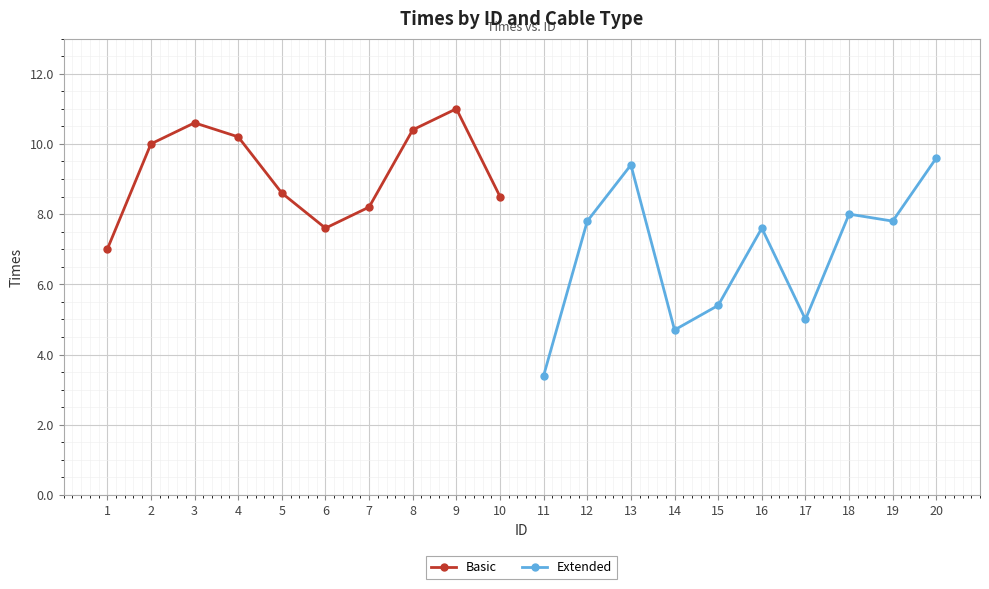

Where is the first local maximum for Basic?

3